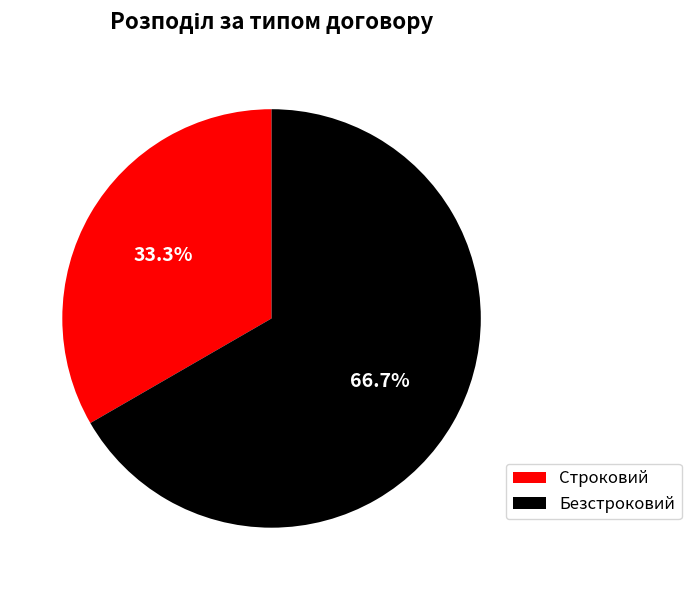

Is it true that Безстроковий is 81% of the pie?

False